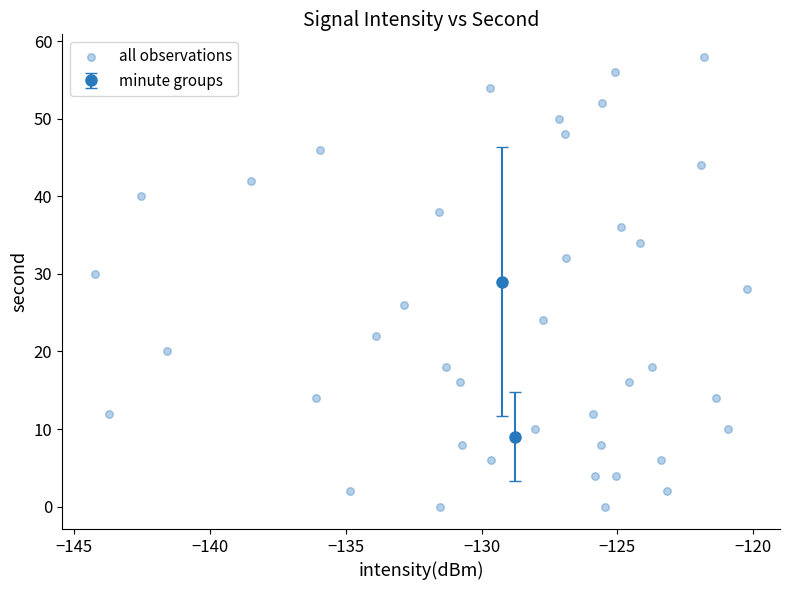

What is the range of Y values (max minus min)?

58